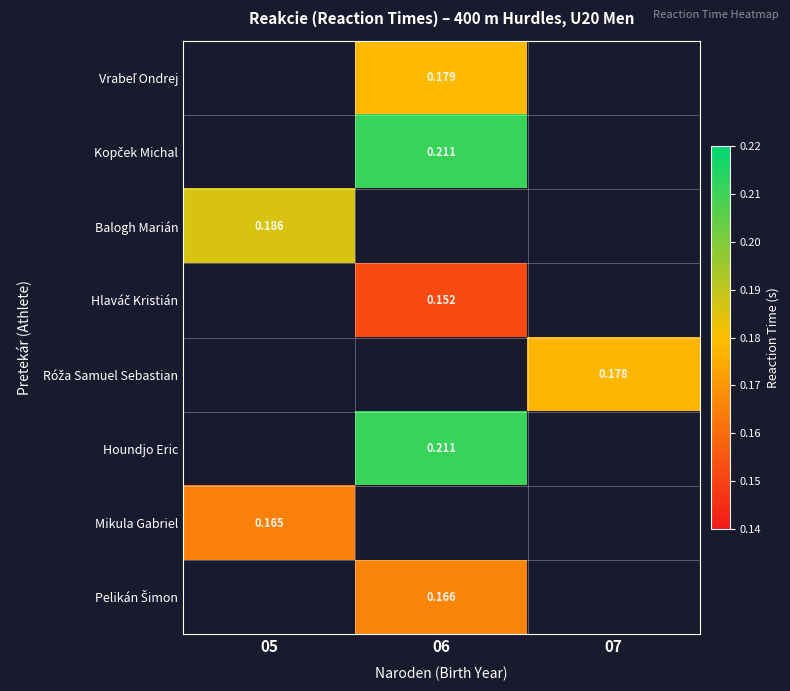

How many positive values does the Mikula Gabriel series have?

1